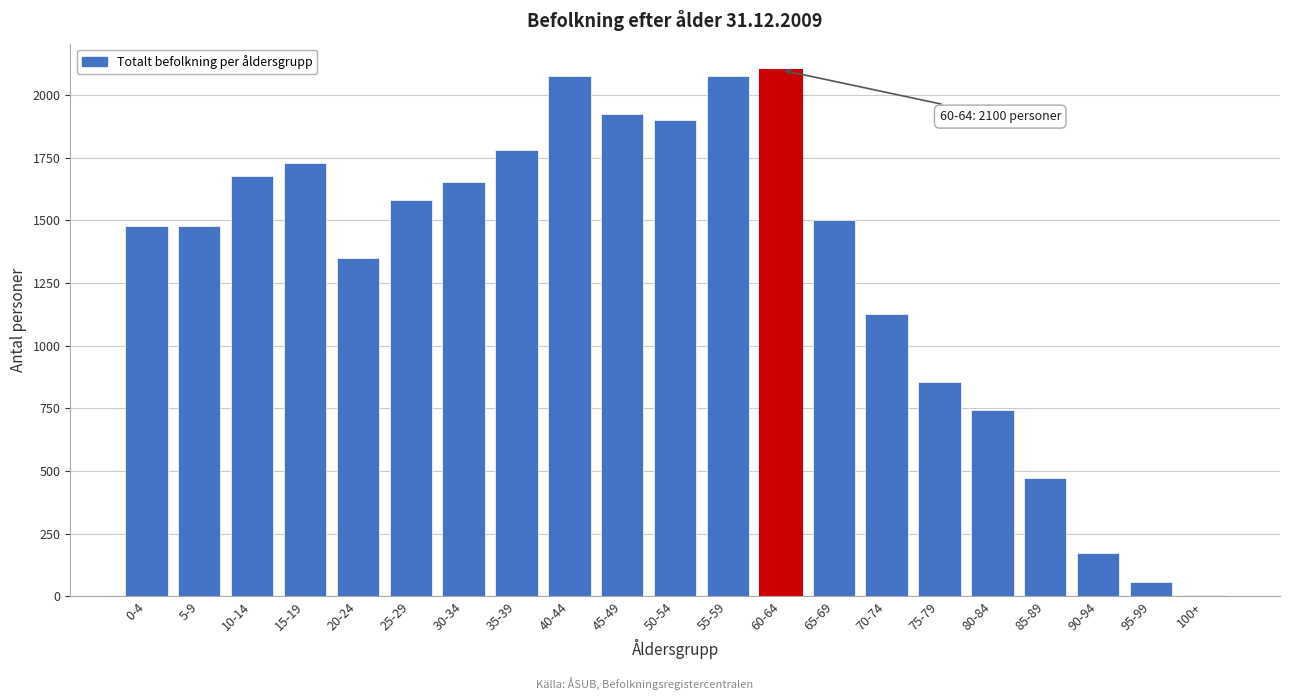

What is the change in value from 75-79 to 85-89?

-384